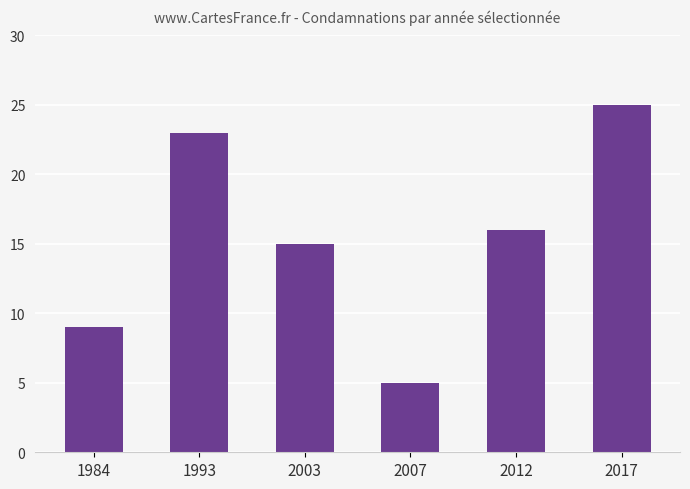

How many values are below 16?

3